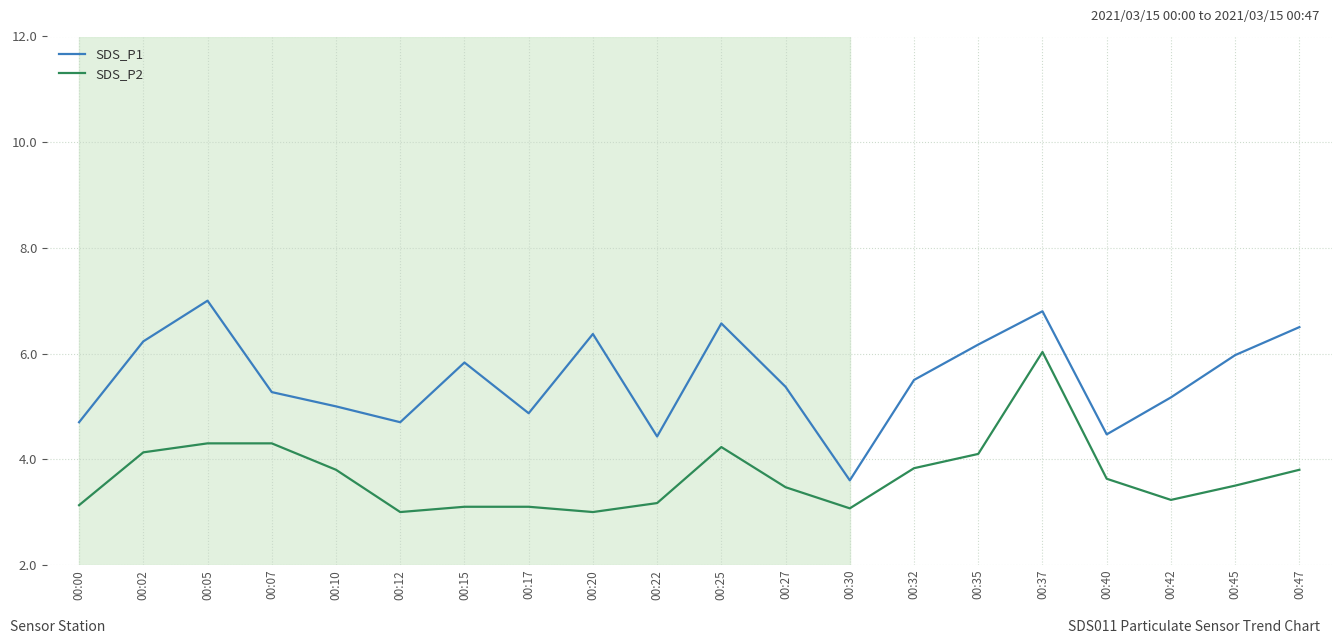

True or false: SDS_P1 and SDS_P2 cross at least once.

False